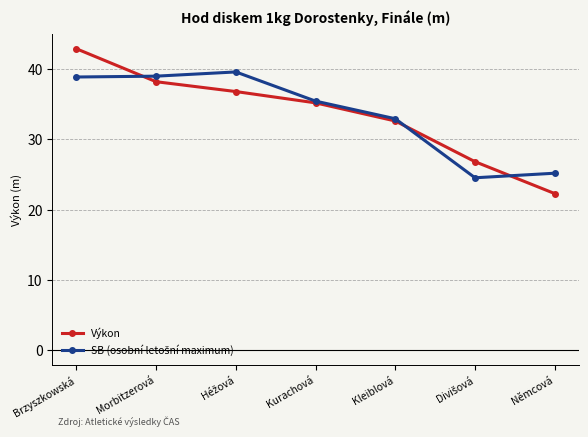

Read the Výkon value at Kurachová.

35.2